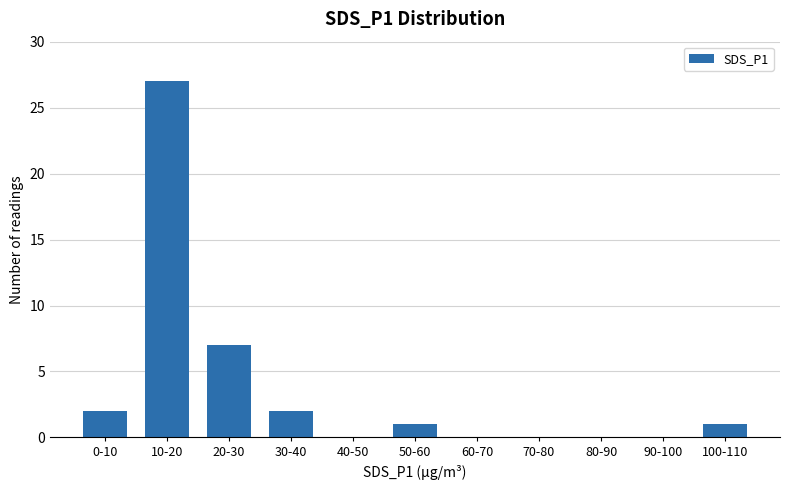

Between 100-110 and 20-30, which is larger?

20-30